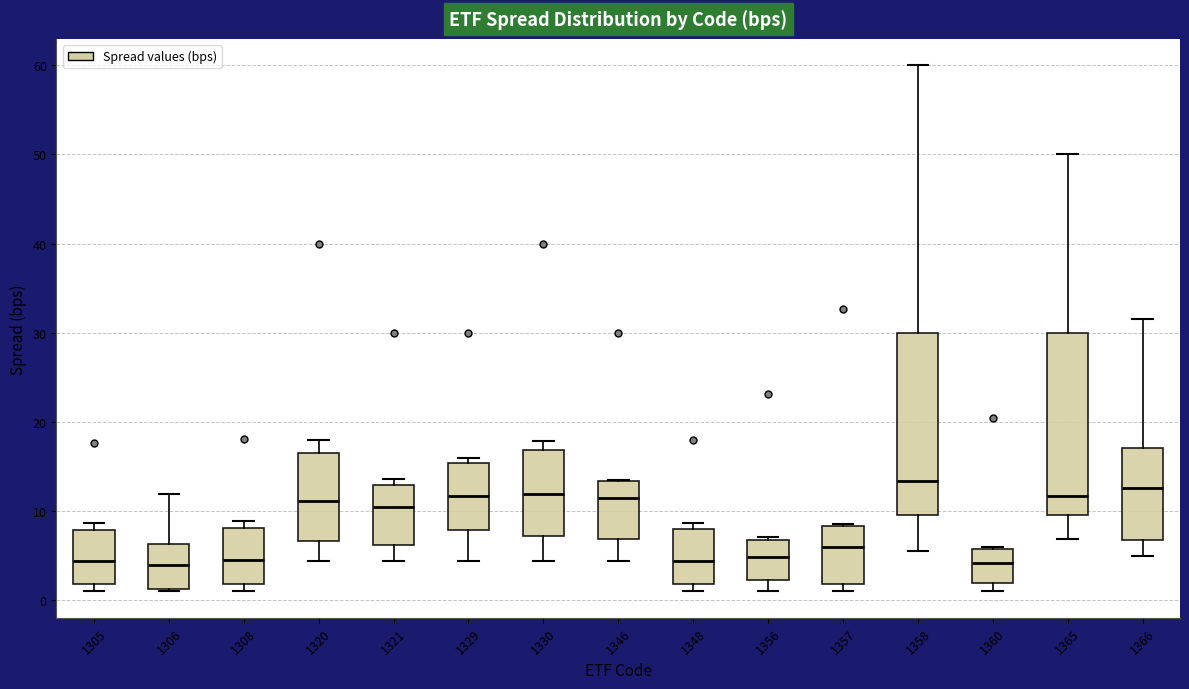

Where is the upper edge of the box at x = 1346 on the y-axis? The values are not printed on the chart, so give them approximately, as read against the axis.

13